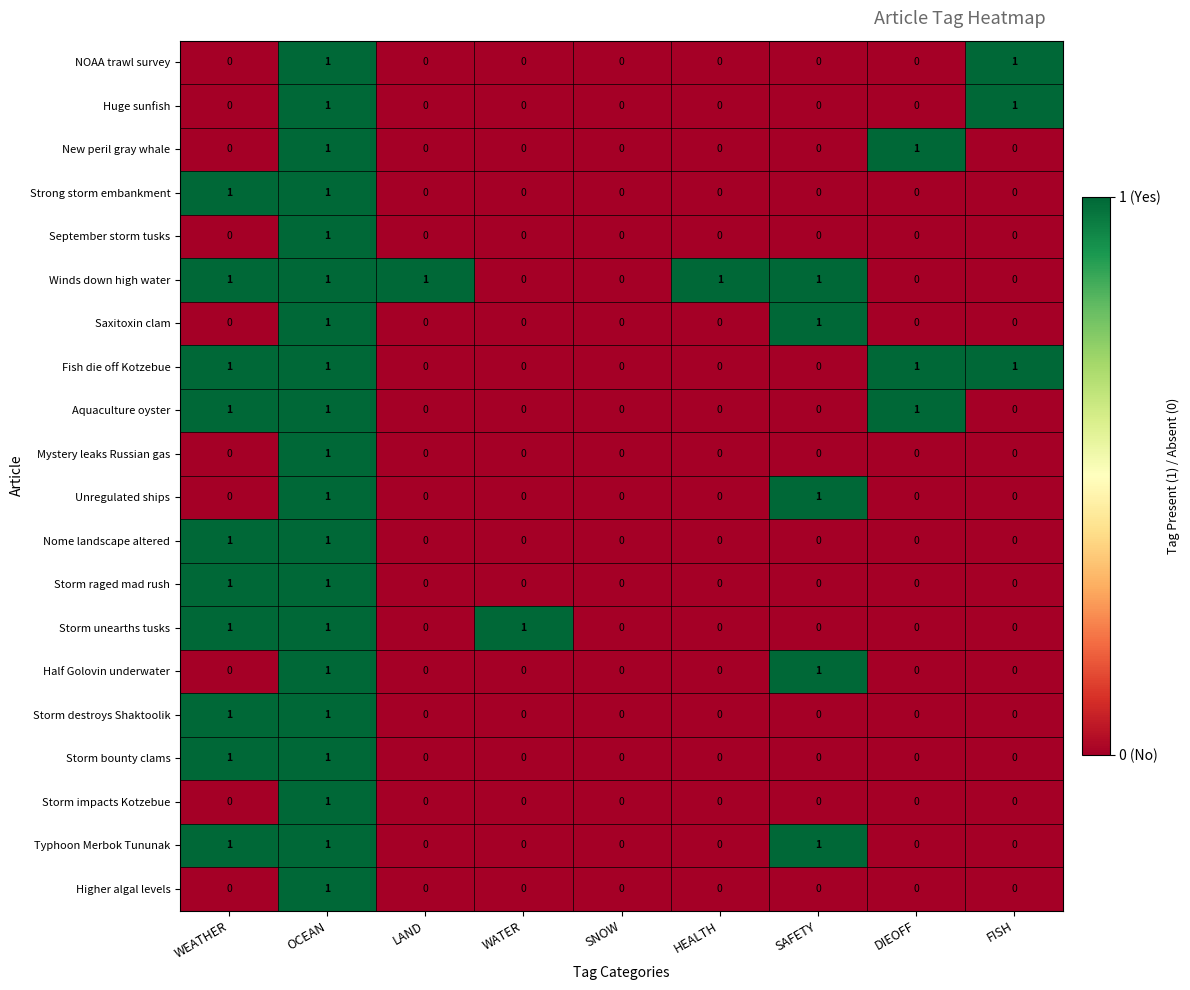

Which series has the largest total across all categories?

Winds down high water